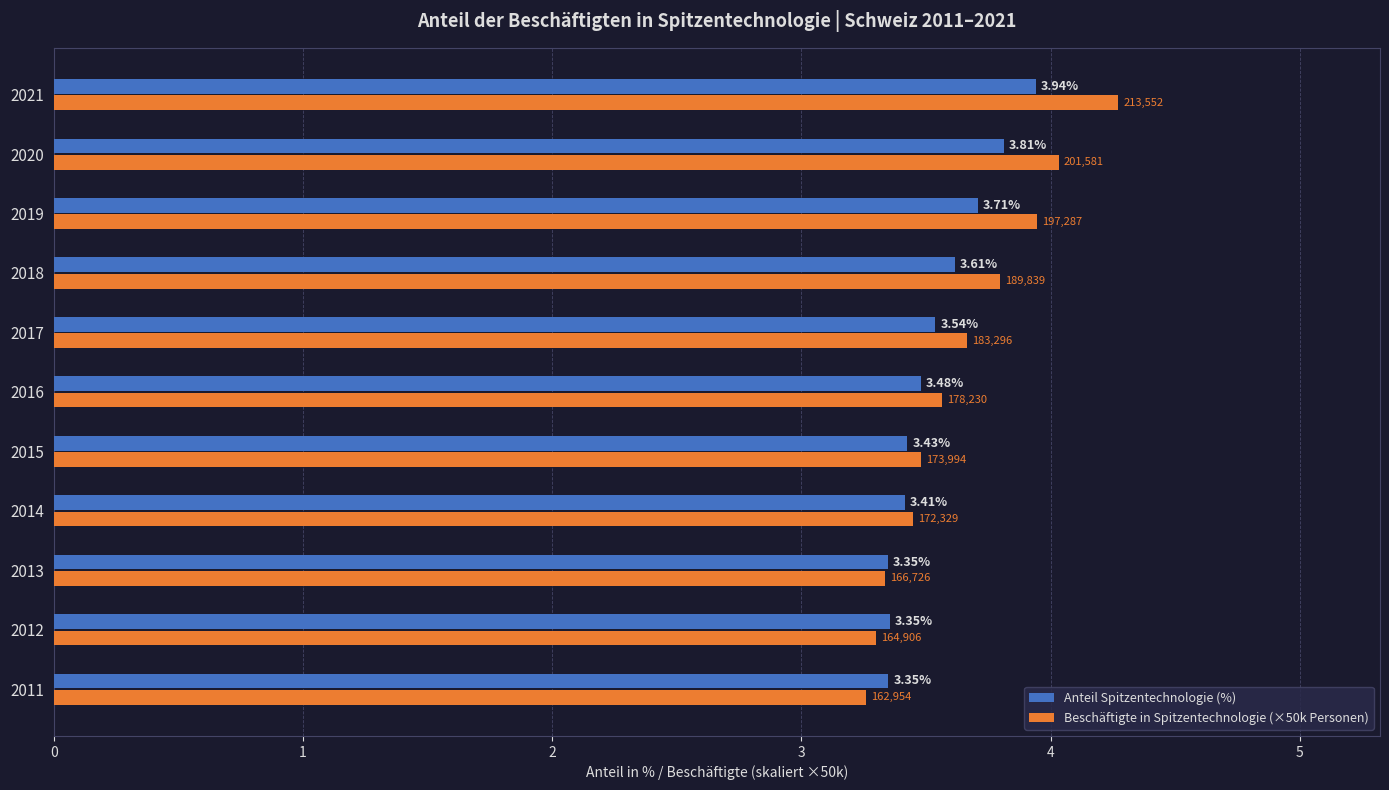

Rank the series by their maximum value, from lowest to highest.

Anteil Spitzentechnologie (%), Beschäftigte in Spitzentechnologie (×50k Personen)